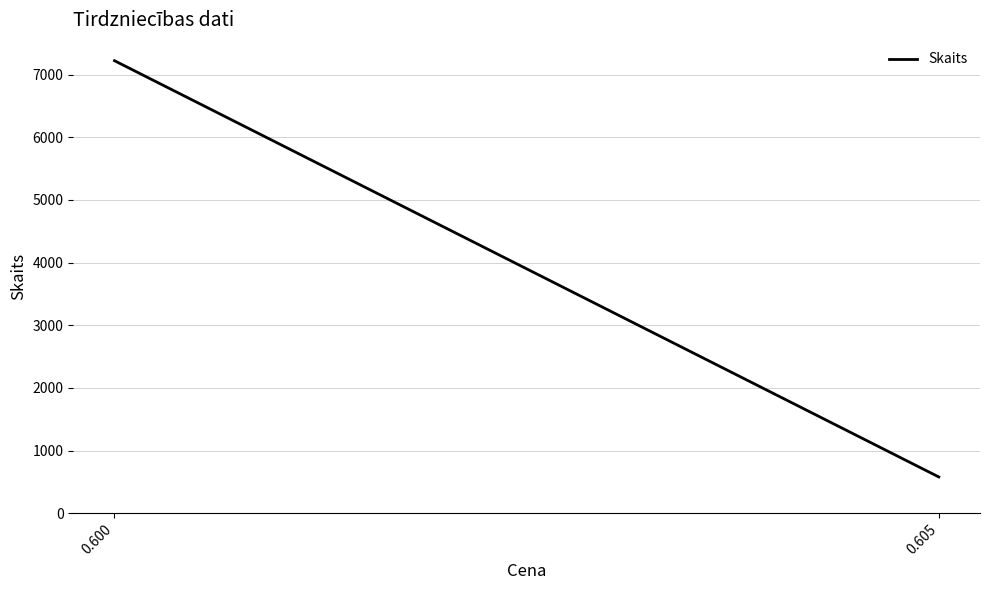

Which label corresponds to the smallest value in the chart?

0.605